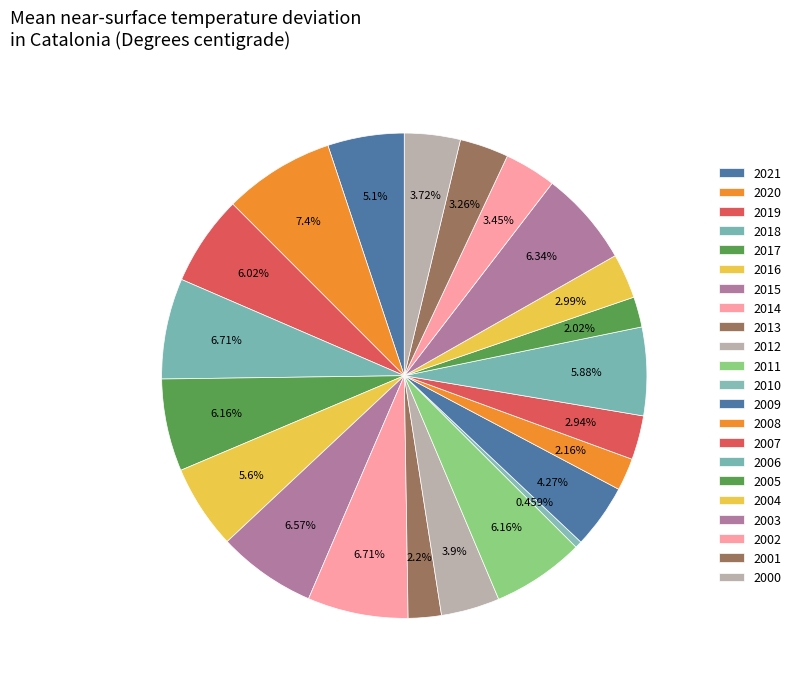

How many segments does this pie chart have?

22